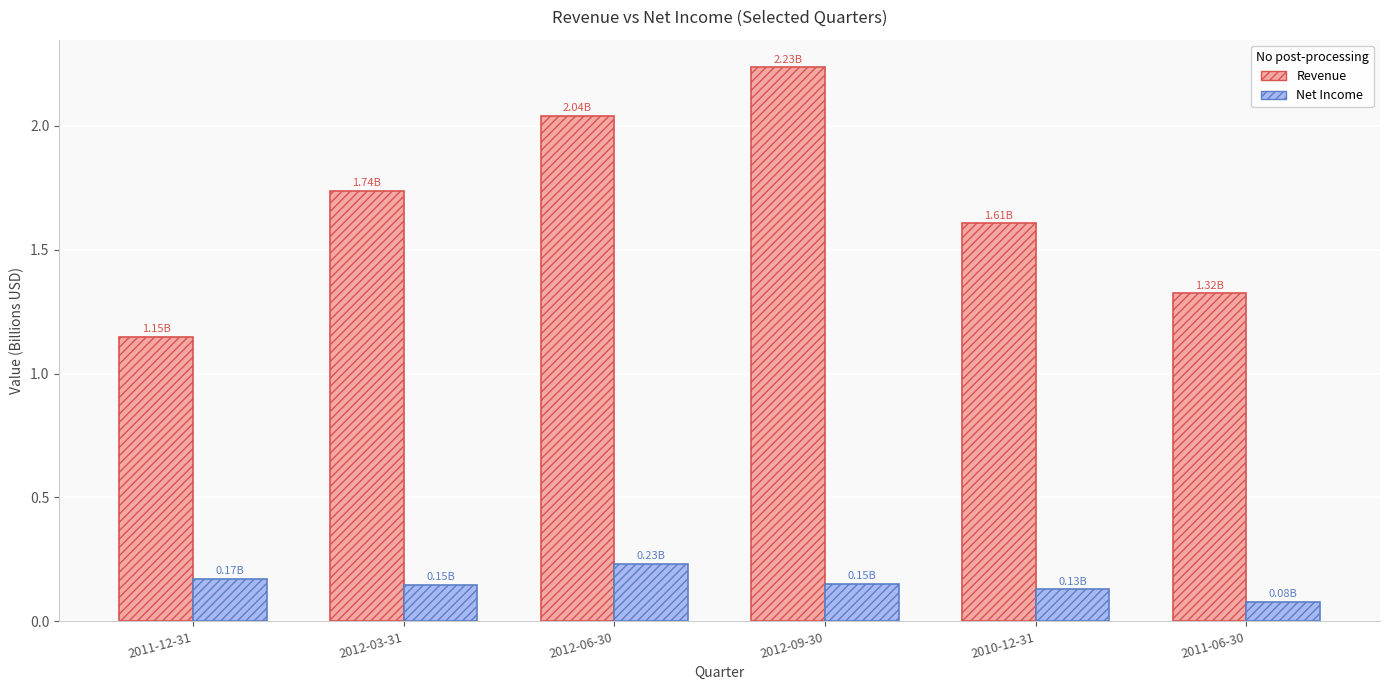

At which category is the sum across all series the highest?

2012-09-30